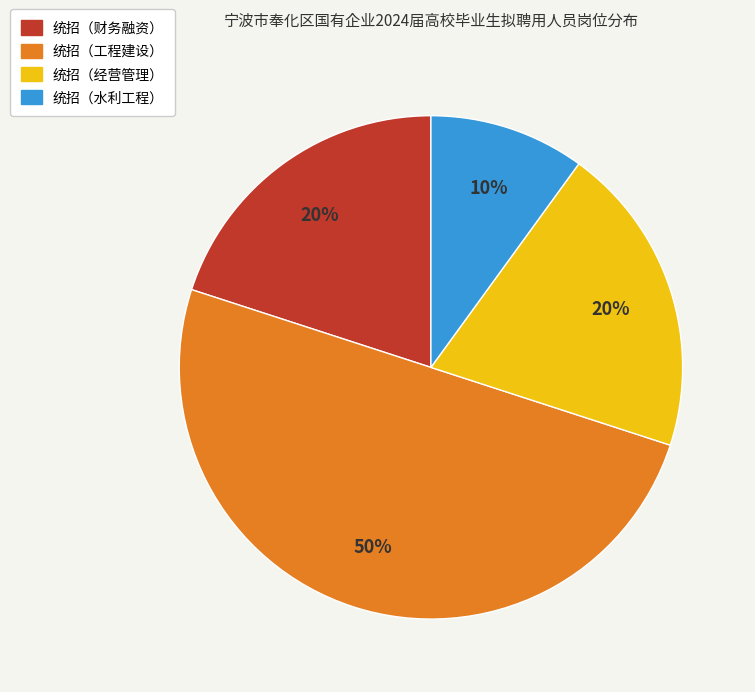

The 统招（水利工程） slice represents 18% of the pie. True or false?

False